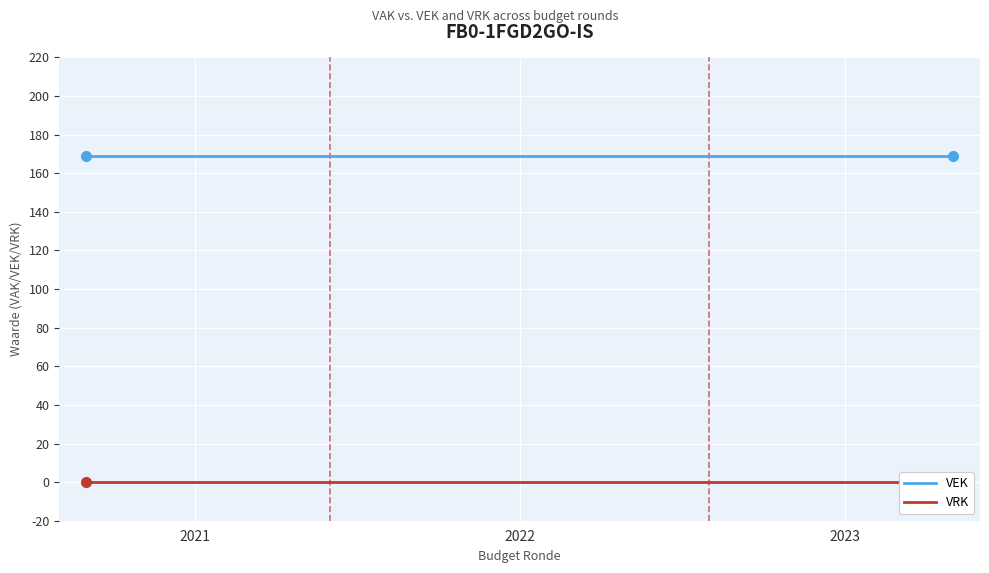

Which series has the widest spread of values?

VEK